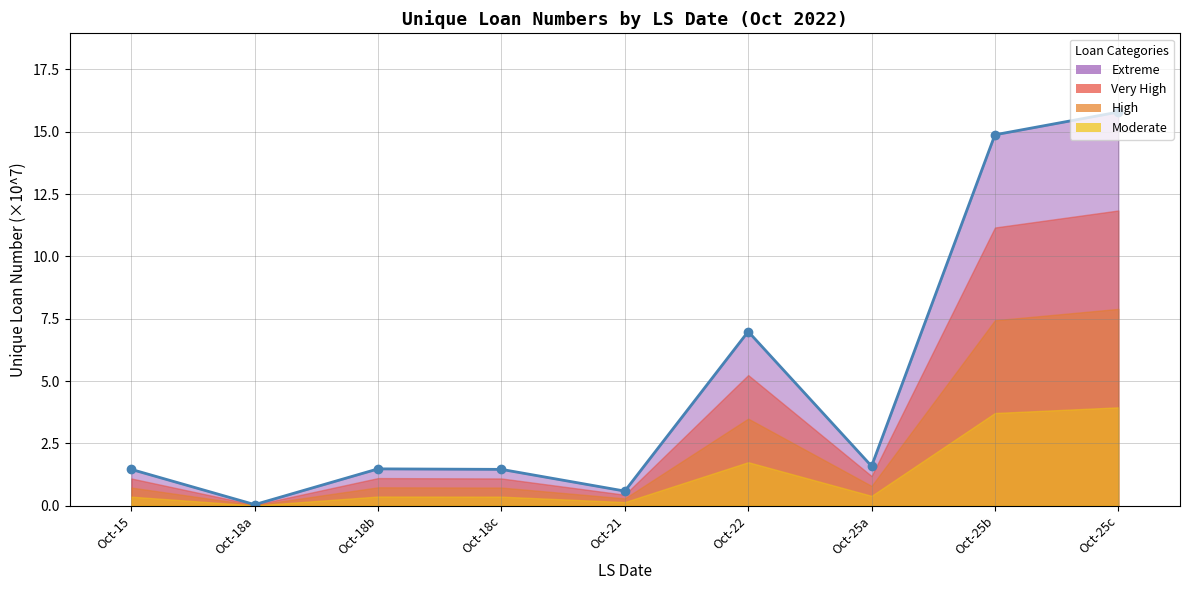

Reading right to left, what are all the values shown in this chart?

Oct-25c=15.8	Oct-25b=14.9	Oct-25a=1.6	Oct-22=7.0	Oct-21=0.6	Oct-18c=1.5	Oct-18b=1.5	Oct-18a=0.0	Oct-15=1.5